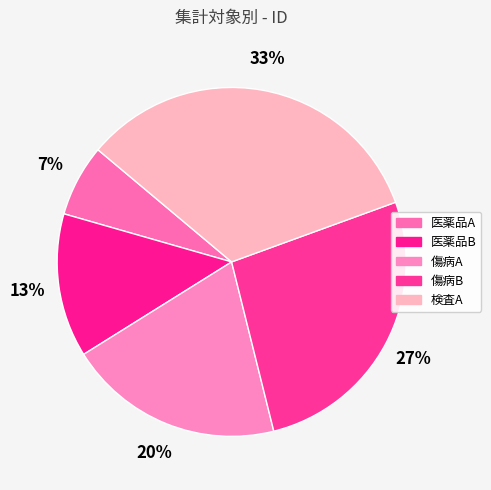

What portion of the pie excludes 検査A?

66.7%